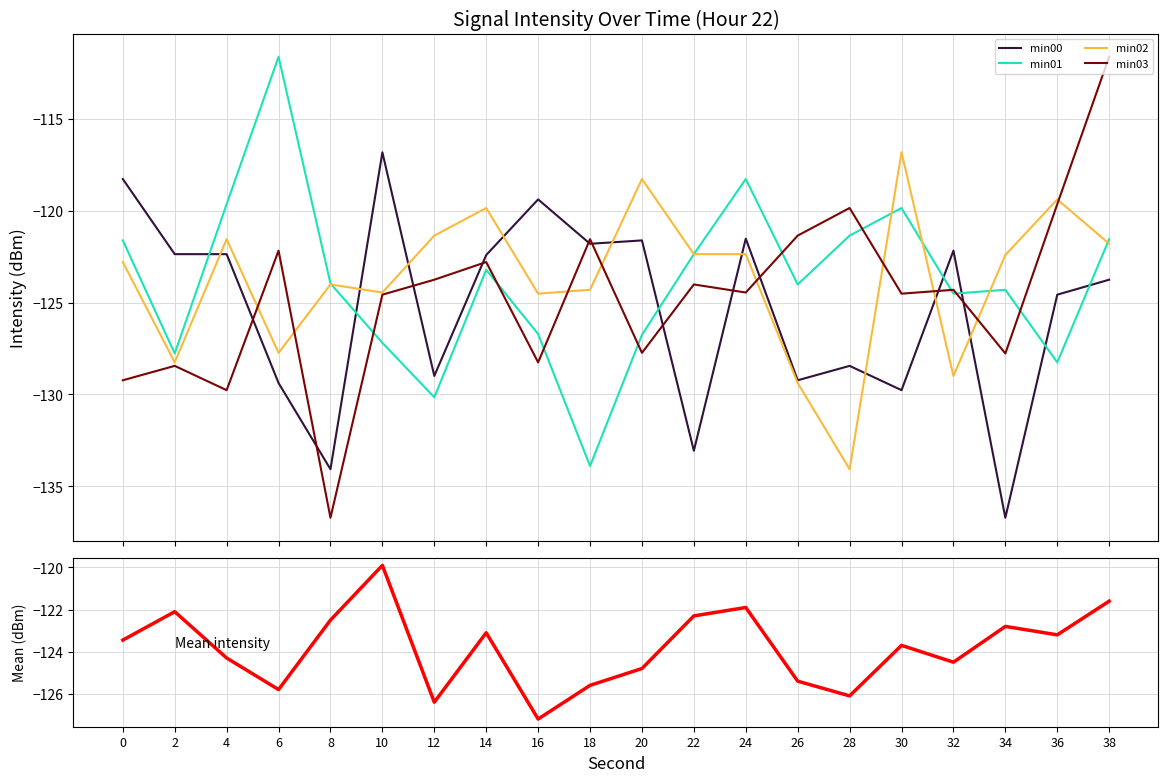

Read the min02 value at 6.

-127.7